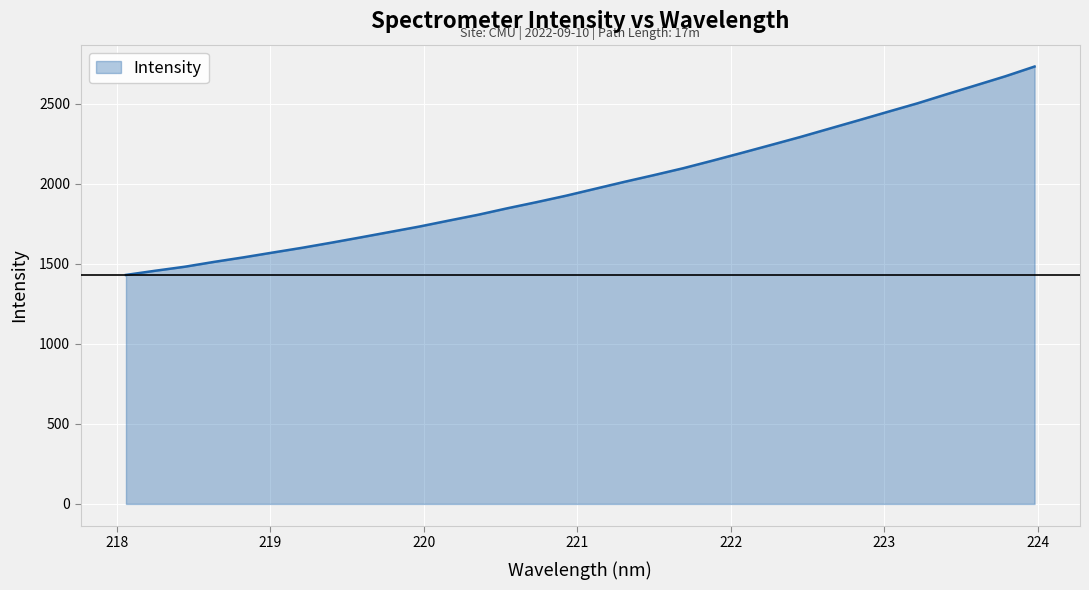

What is the greatest value displayed?

2730.9